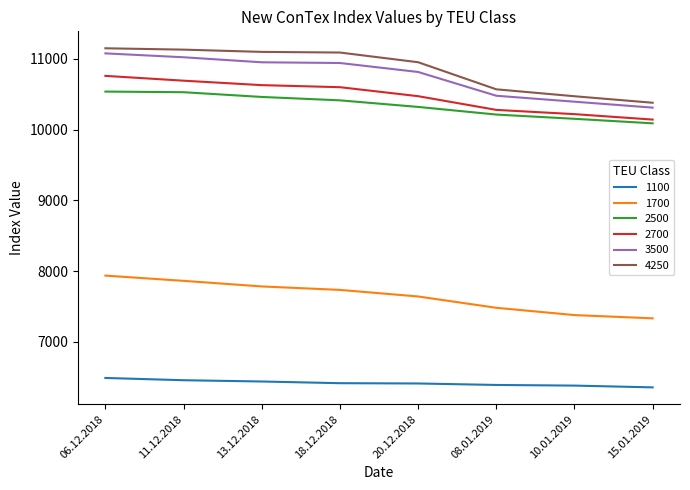

The 3500 series shows 11077 at 06.12.2018. True or false?

True